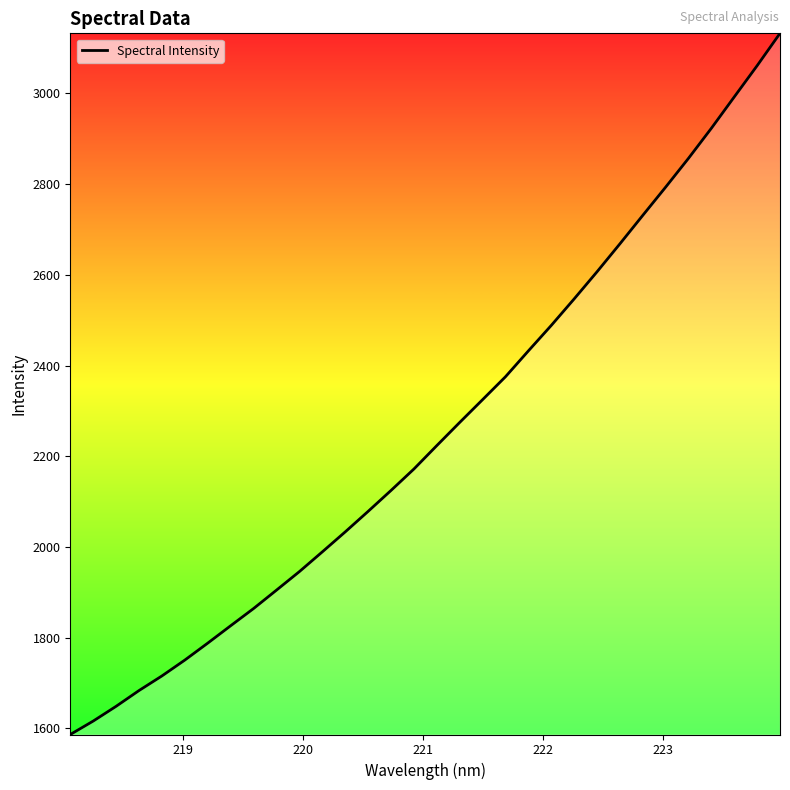

What is the difference between the maximum and minimum values?

1546.1